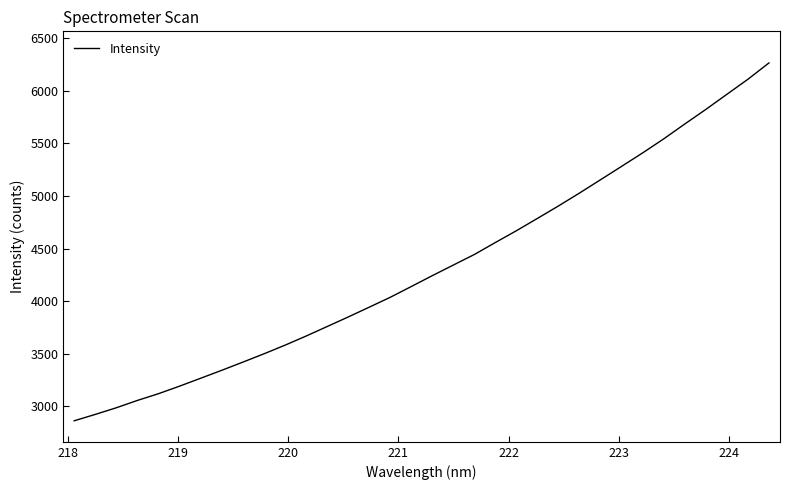

What is the greatest value displayed?

6264.4